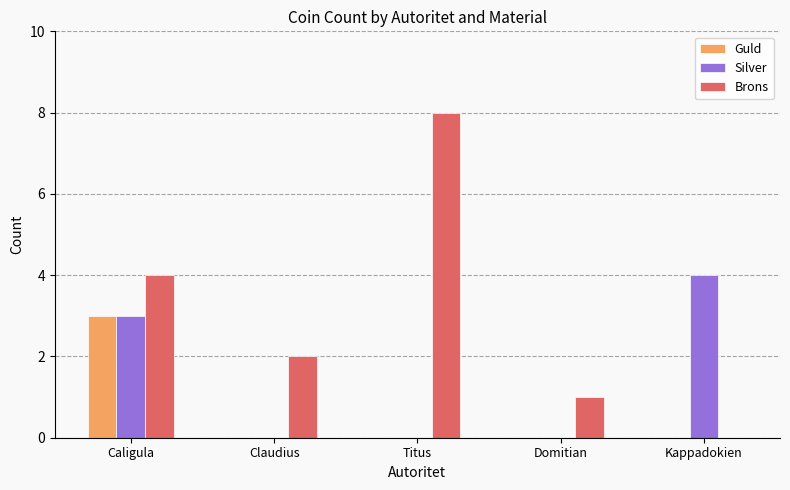

Which label corresponds to the largest value in the chart?

Titus